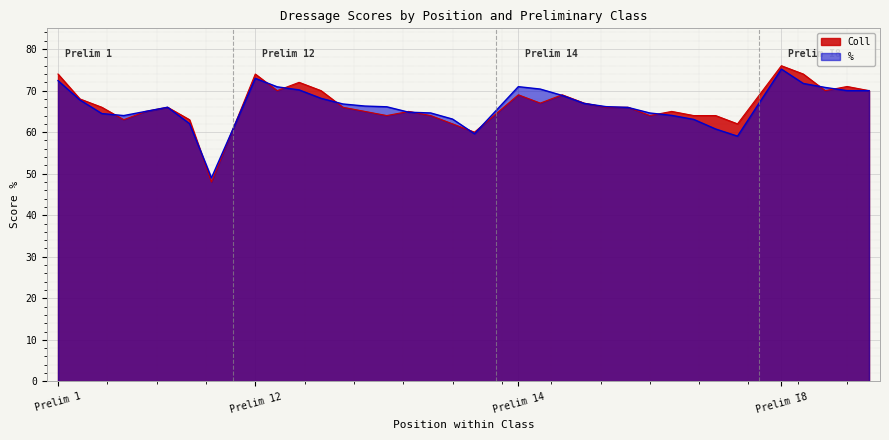

Which series has the widest spread of values?

Coll